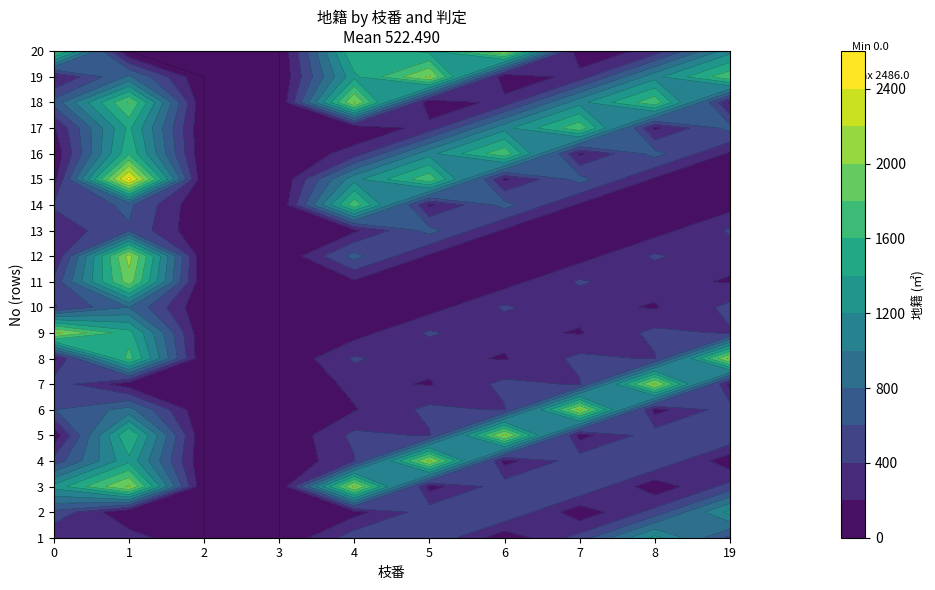

What is the difference between the 6 values at 2 and 12?

341